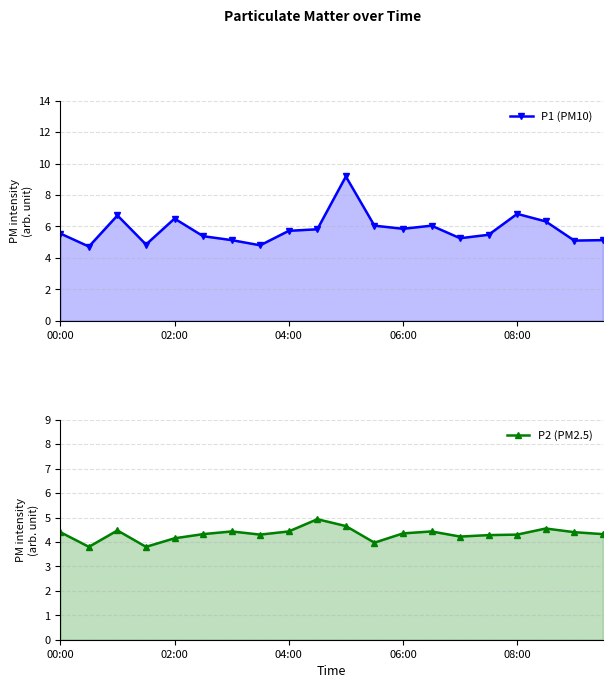

Which series has the largest total across all categories?

P1 (PM10)